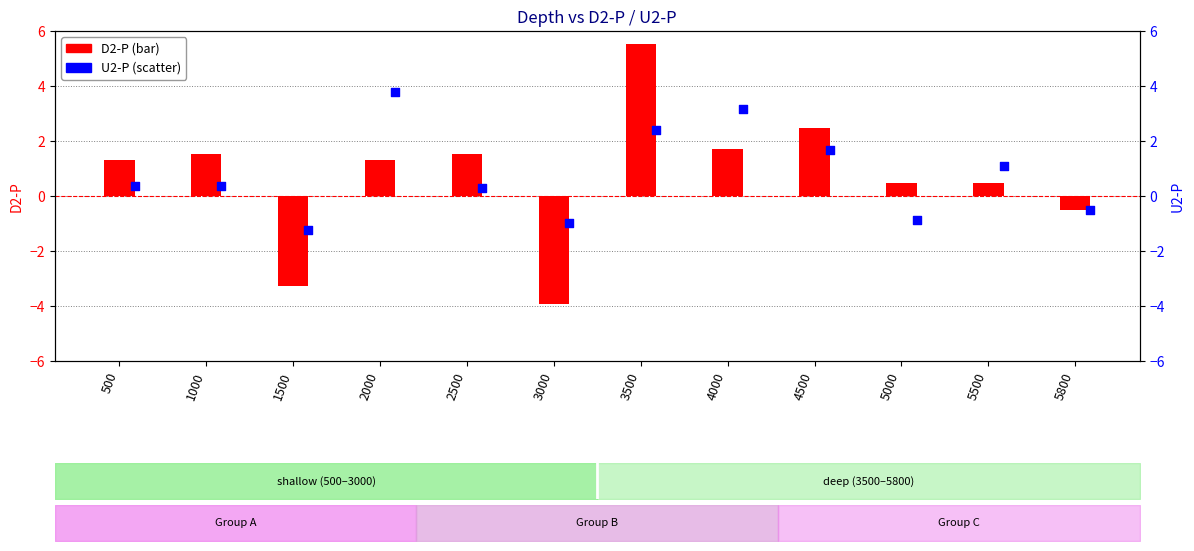

What is the total value across all series at 5800?

-1.0